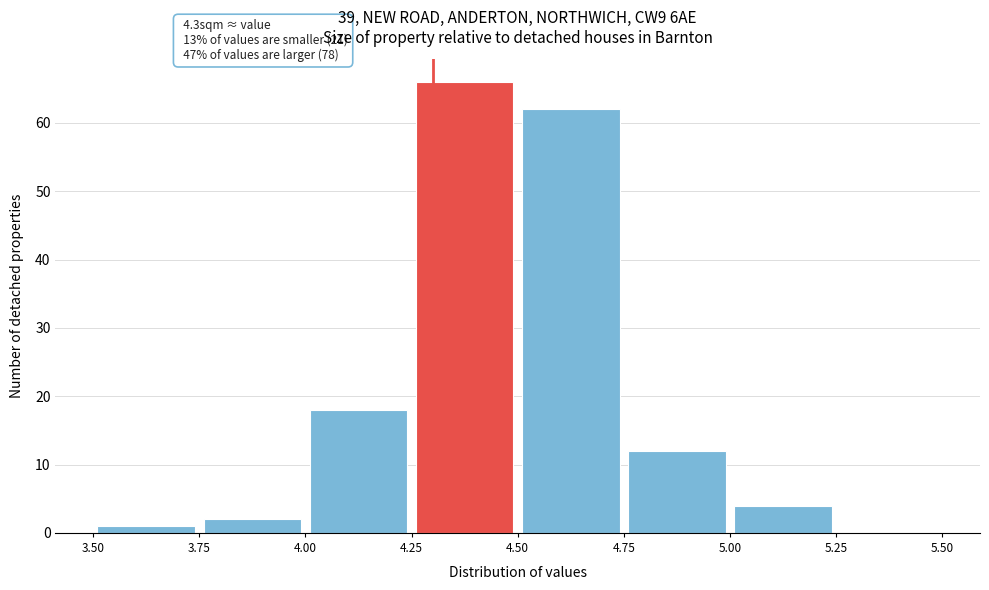

Which range on the x-axis has the tallest bar?

4.25 to 4.50